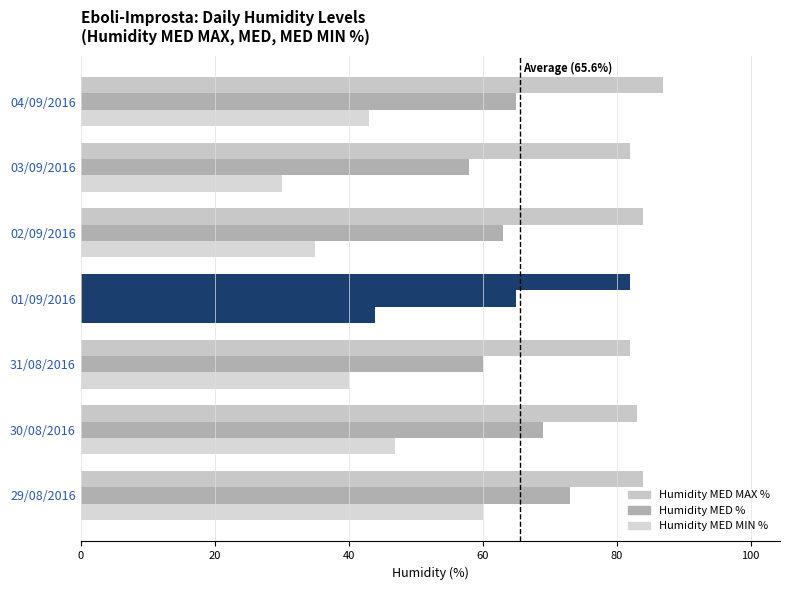

At how many categories does at least one series exceed 74?

7